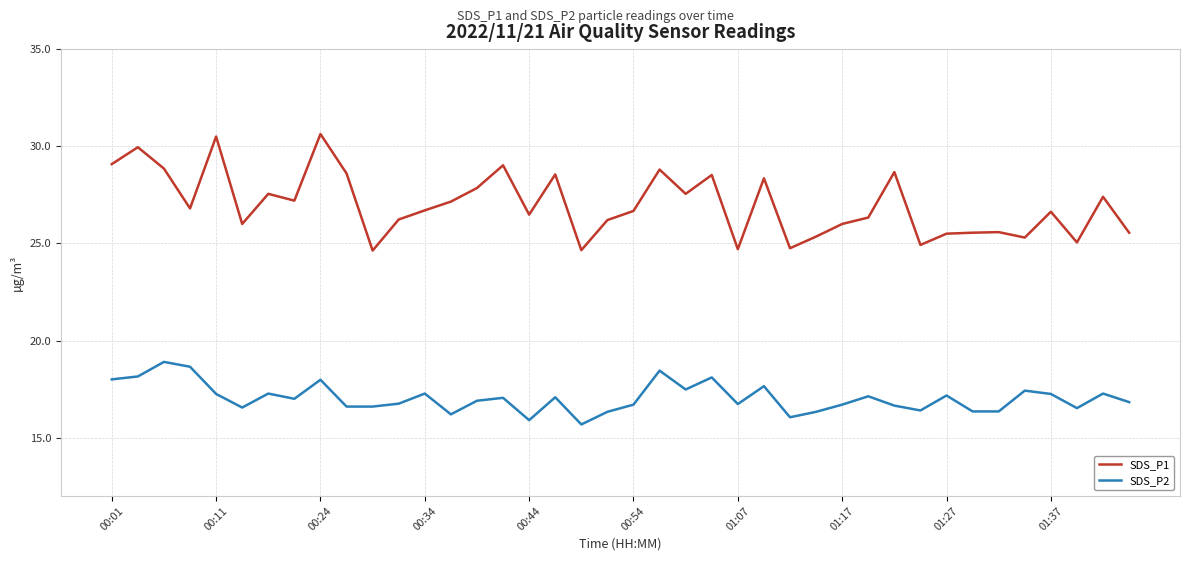

What is the minimum value for SDS_P1?

24.6